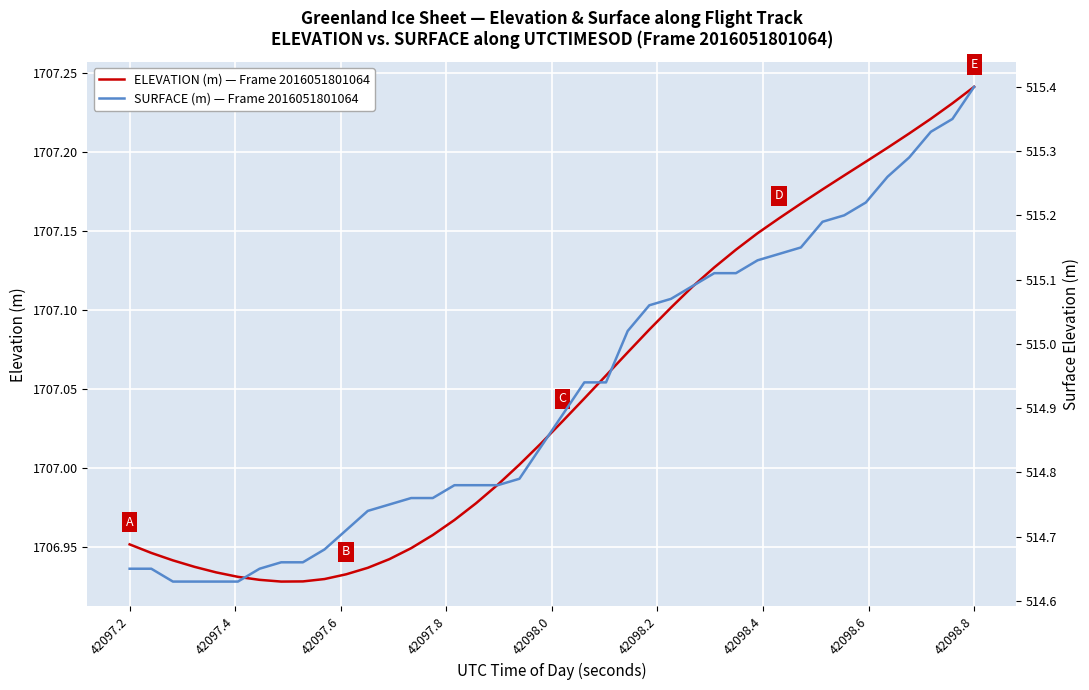

What is the difference between the maximum and second lowest values in the ELEVATION (m) — Frame 2016051801064 series?

0.3